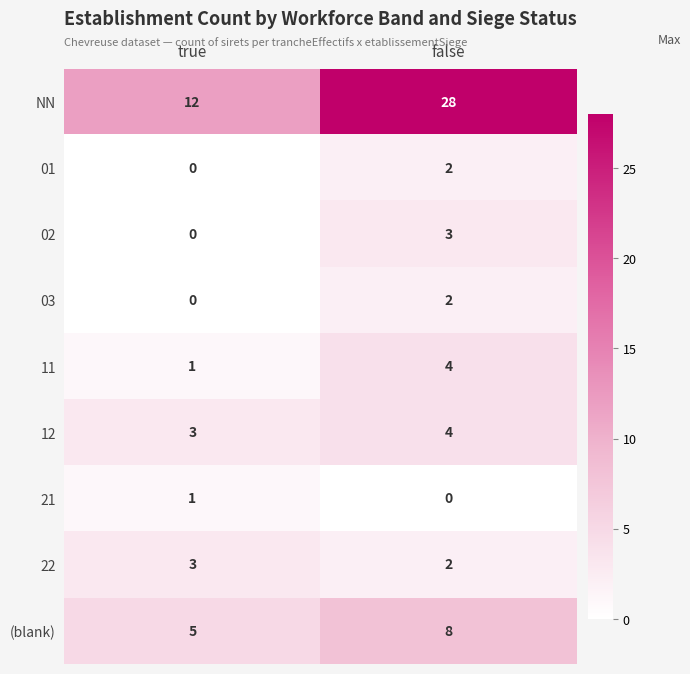

Rank the categories by NN value from lowest to highest.

true, false